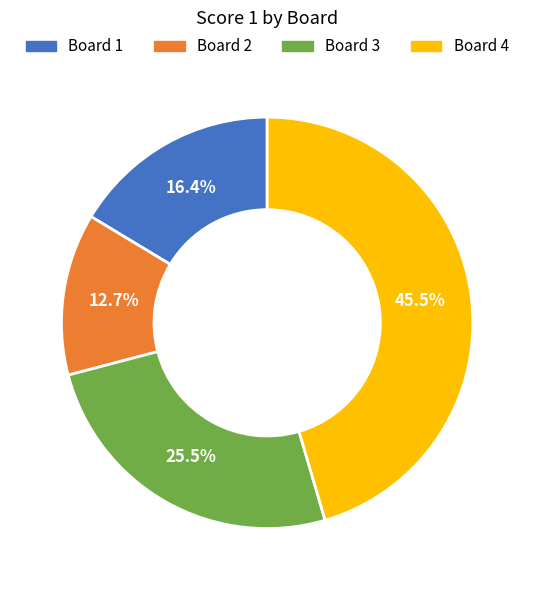

Does any single category account for the majority?

No